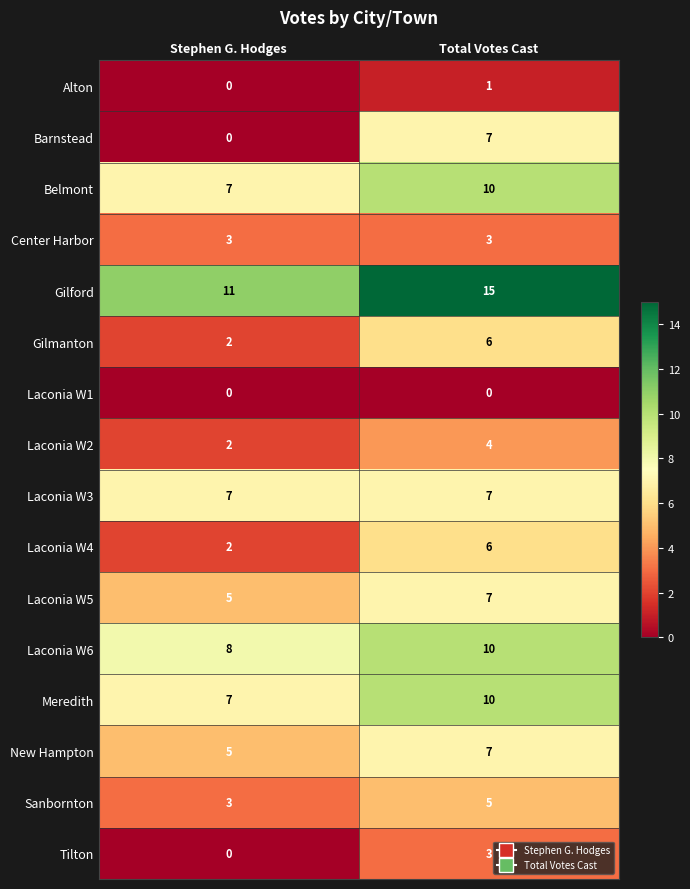

What is the difference between the highest and lowest values at Stephen G. Hodges?

11